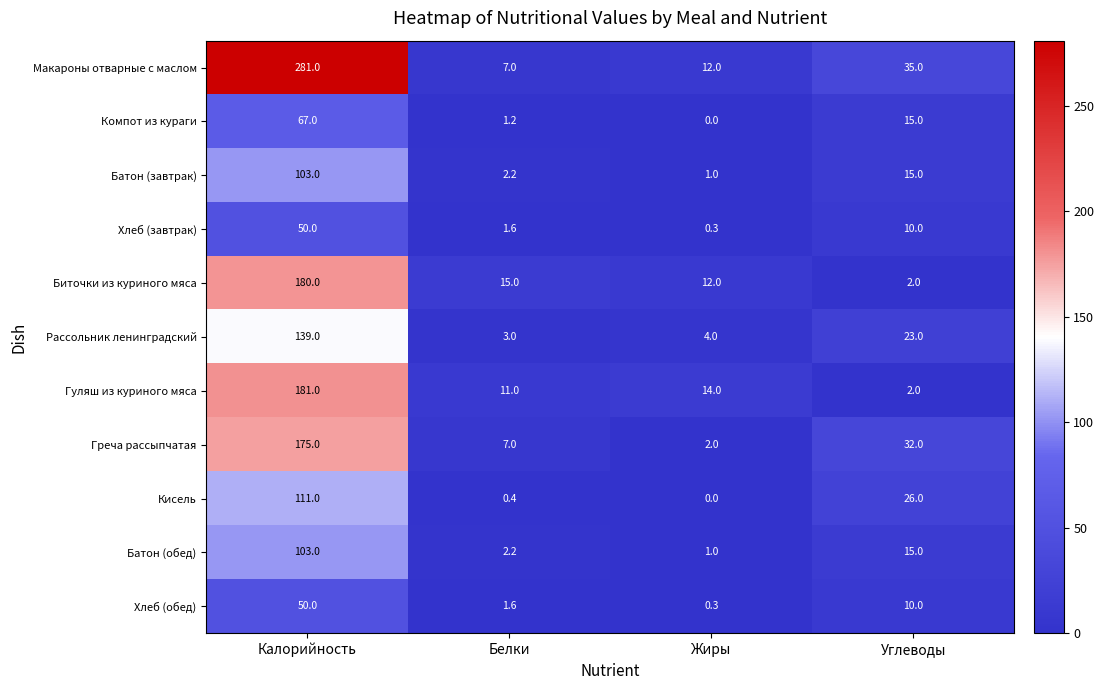

List the labels in order of Биточки из куриного мяса value, smallest first.

Углеводы, Жиры, Белки, Калорийность